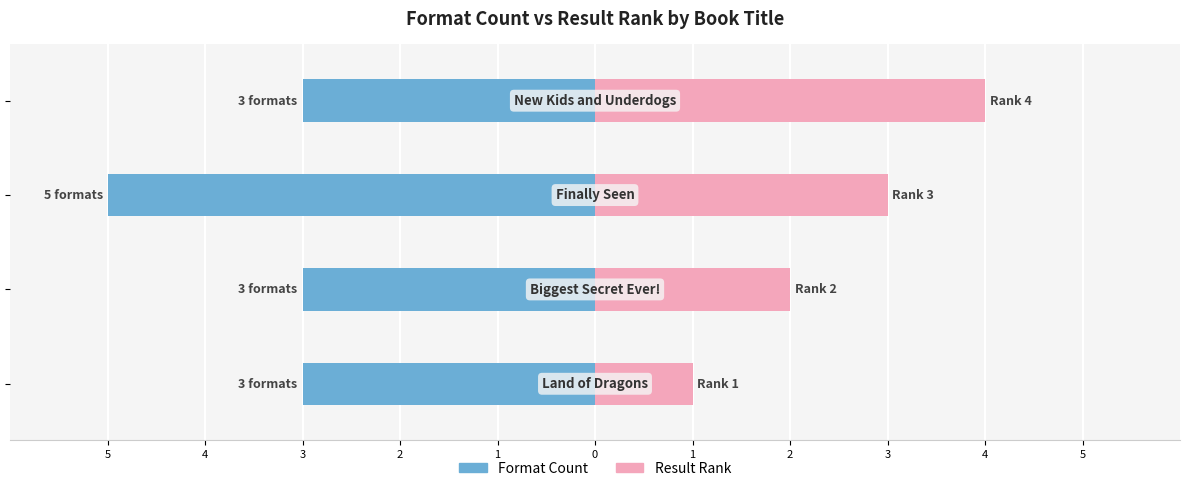

Is it true that Result Rank equals 2 at 3?

False